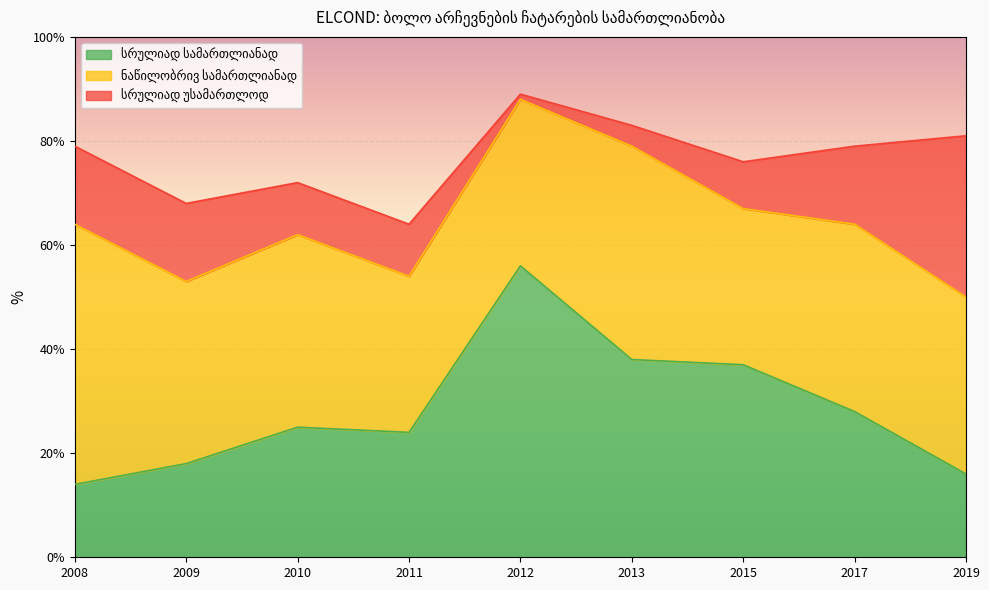

At which label does სრულიად სამართლიანად first exceed 25?

2012